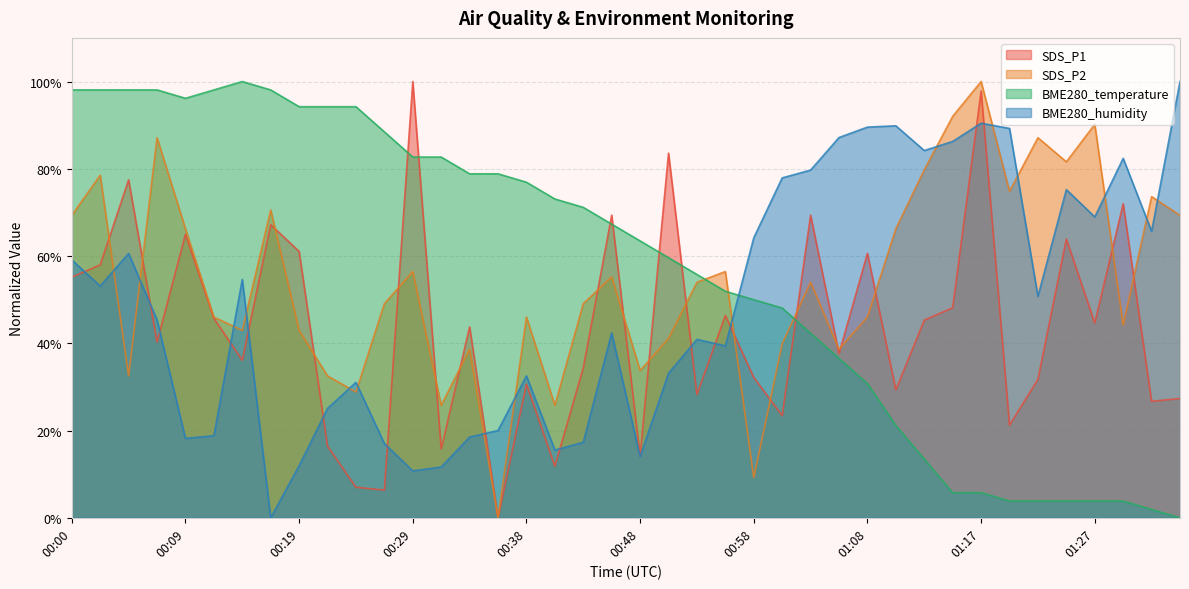

Reading right to left, what are all the values shown in this chart?

SDS_P1: 27.4	26.7	72.0	44.6	63.9	31.7	21.2	97.8	48.1	45.3	29.3	60.6	37.6	69.4	23.4	32.2	46.4	28.2	83.6	14.2	69.4	34.4	11.8	30.6	0.0	43.8	15.8	100.0	6.3	7.0	16.4	61.1	67.2	36.1	45.7	65.0	40.3	77.5	58.0	55.1
SDS_P2: 69.3	73.6	44.2	90.2	81.6	87.1	74.8	100.0	92.0	79.8	66.3	46.0	38.7	54.0	39.9	9.2	56.4	54.0	41.1	33.7	55.2	49.1	25.8	46.0	0.0	38.7	25.8	56.4	49.1	28.8	32.5	42.9	70.6	42.9	46.0	66.3	87.1	32.5	78.5	69.3
BME280_temperature: 0.0	1.9	3.8	3.8	3.8	3.8	3.8	5.8	5.8	13.5	21.2	30.8	36.5	42.3	48.1	50.0	51.9	55.8	59.6	63.5	67.3	71.2	73.1	76.9	78.8	78.8	82.7	82.7	88.5	94.2	94.2	94.2	98.1	100.0	98.1	96.2	98.1	98.1	98.1	98.1
BME280_humidity: 100.0	65.7	82.4	69.0	75.2	50.7	89.3	90.4	86.3	84.2	89.9	89.6	87.2	79.7	77.9	64.2	39.4	40.9	33.1	14.0	42.4	17.3	15.5	32.5	20.0	18.5	11.6	10.7	17.0	31.0	25.1	11.9	0.0	54.6	18.8	18.2	45.4	60.6	53.1	59.1